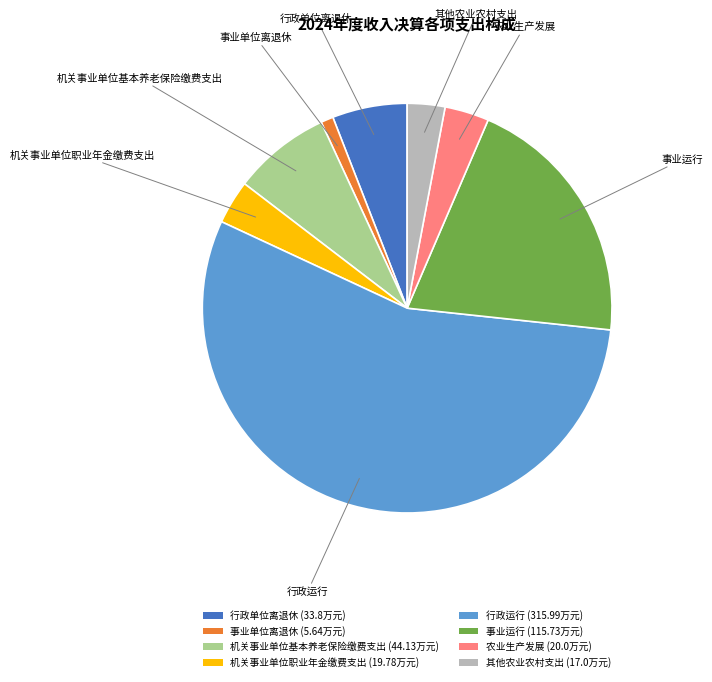

Between 机关事业单位职业年金缴费支出 and 事业运行, which is larger?

事业运行